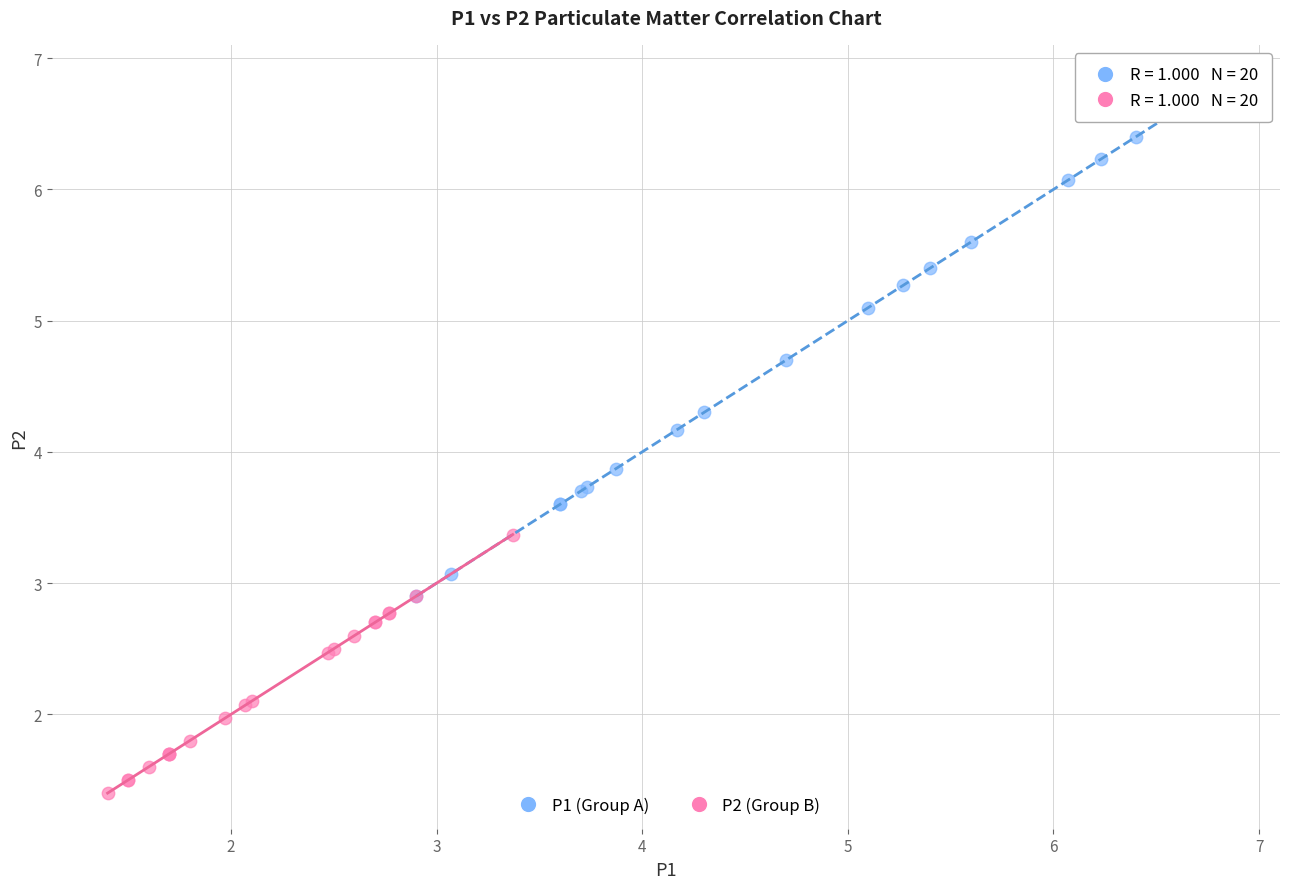

Which series contains the lowest Y value?

P2 (Group B)